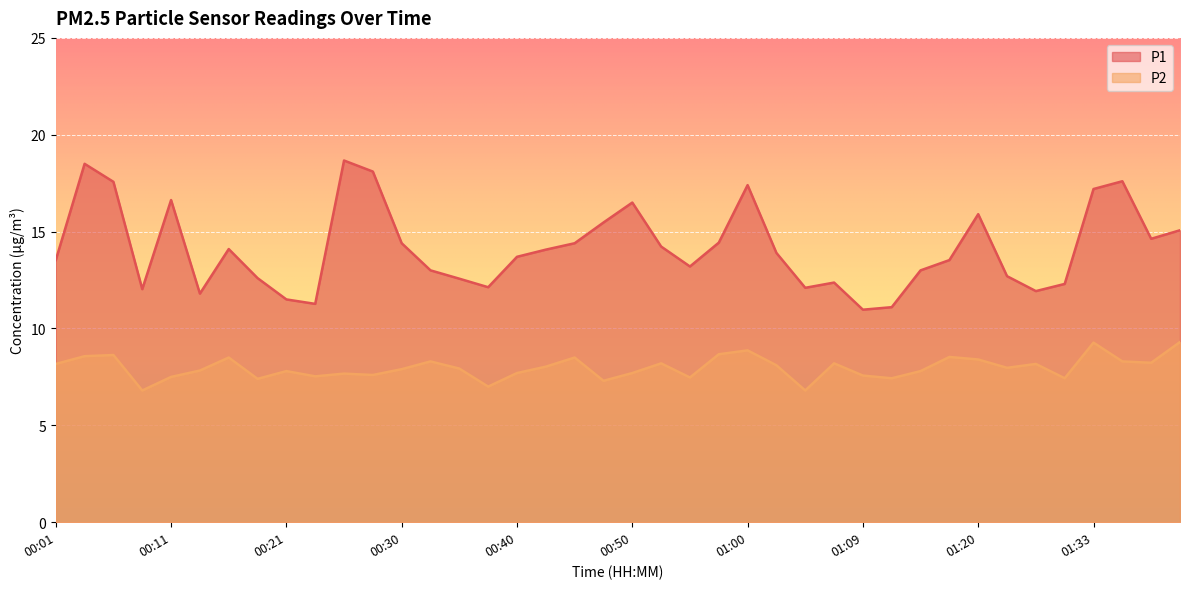

Which category has the lowest value across all series?

00:09